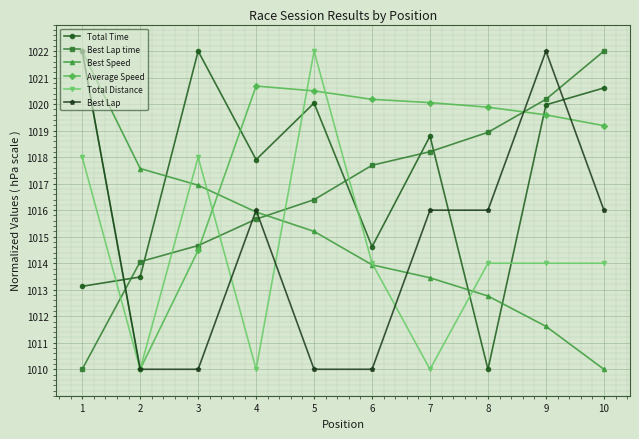

How many times do Total Time and Best Lap cross each other?

3